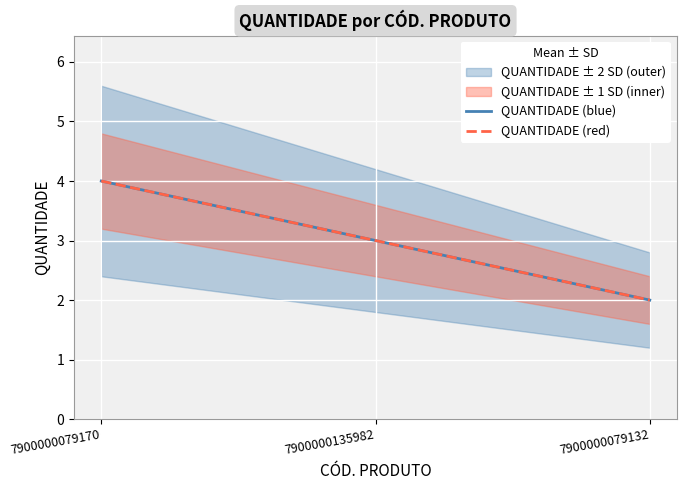

Which series has the largest total across all categories?

QUANTIDADE (blue)